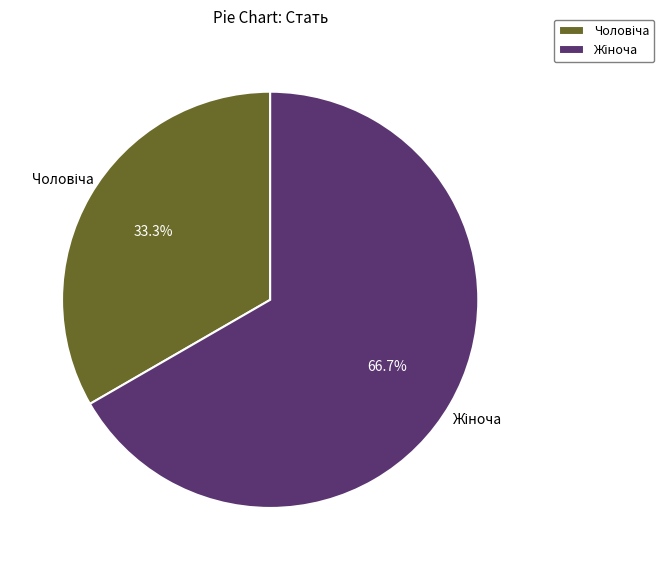

Is there any slice that represents more than half of the pie?

Yes